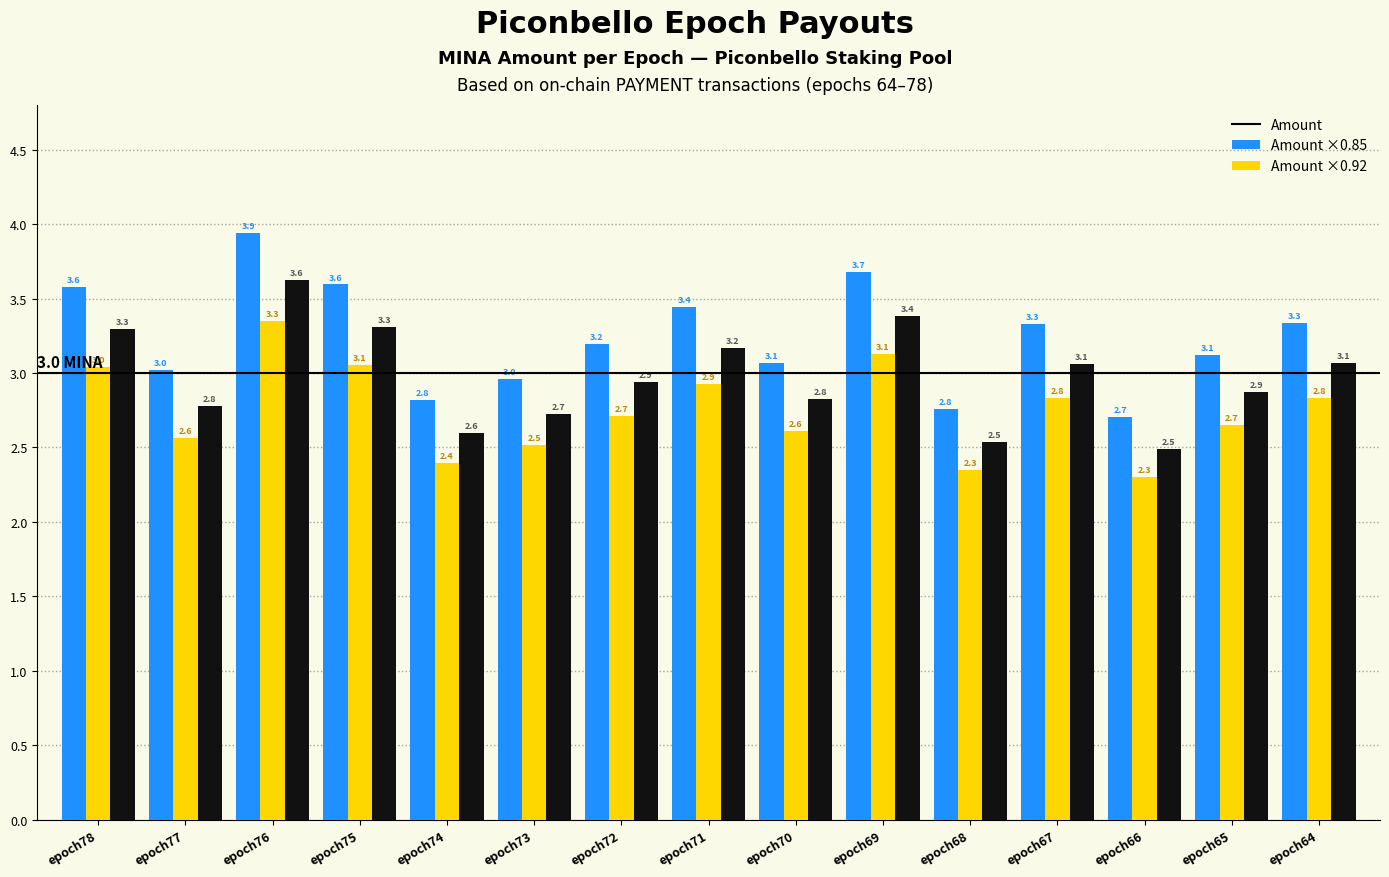

At which category is the sum across all series the highest?

epoch76